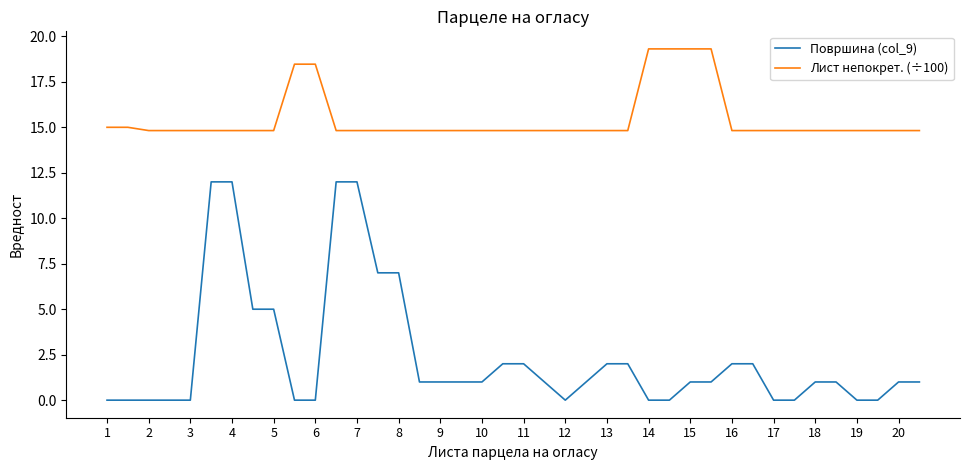

True or false: Лист непокрет. (÷100) and Површина (col_9) cross at least once.

False